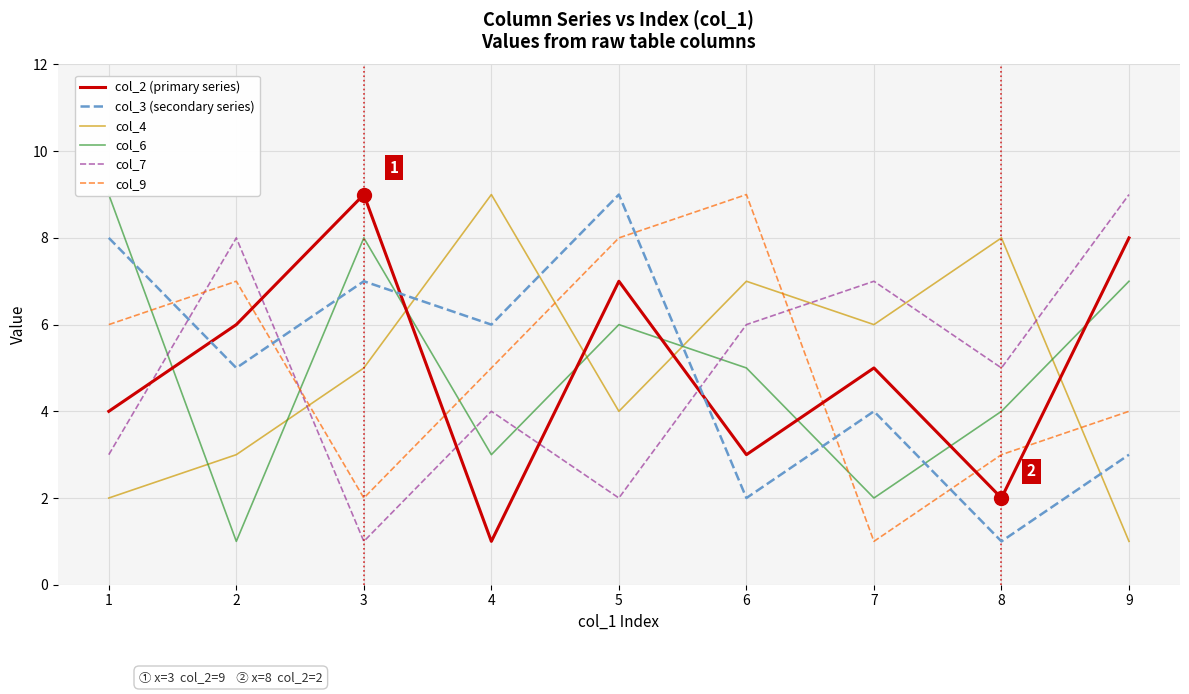

Does the chart display data point markers on the line(s)?

No